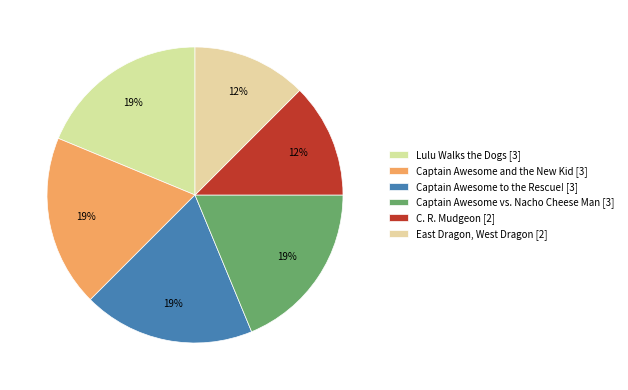

To the nearest percent, what percentage of the pie is Captain Awesome and the New Kid?

19%